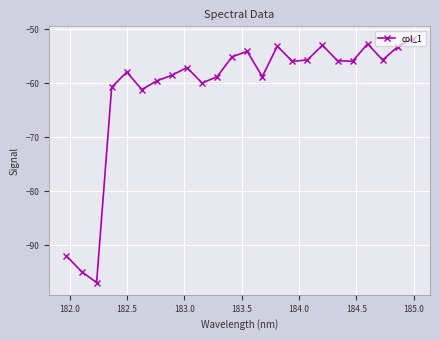

What is the difference between the maximum and minimum values?

45.2